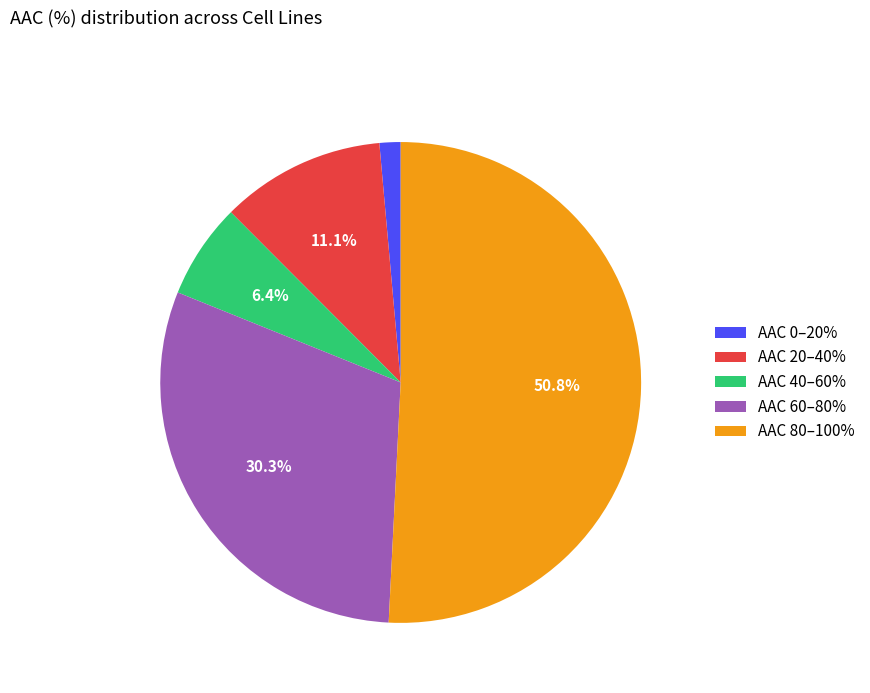

Is there a majority slice in this chart?

Yes